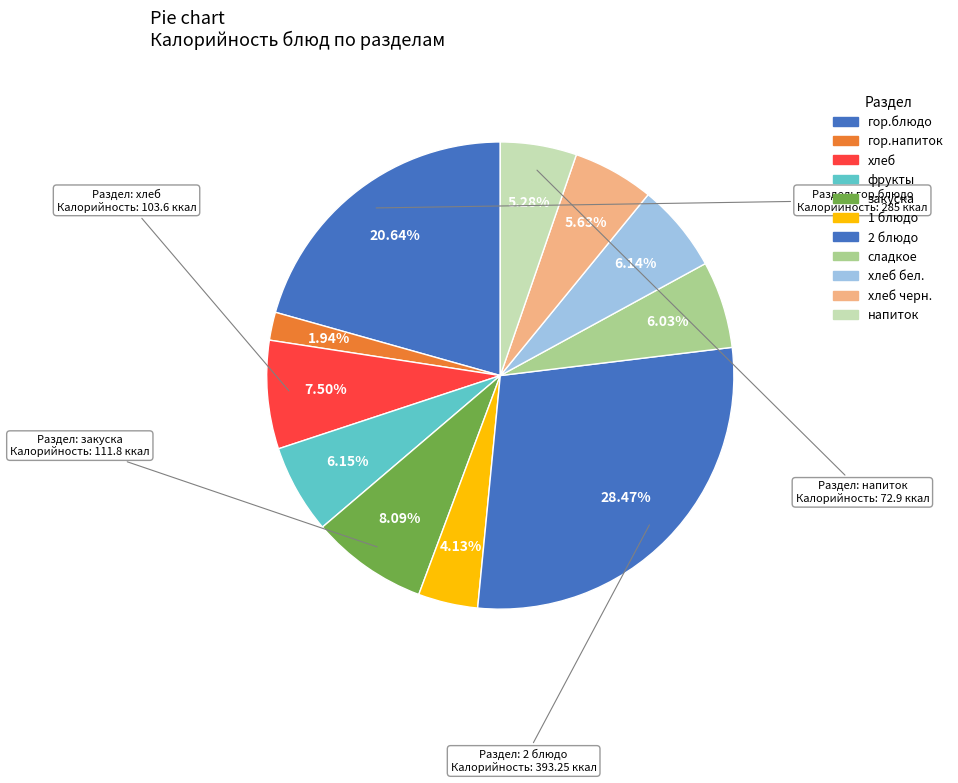

How many segments does this pie chart have?

11